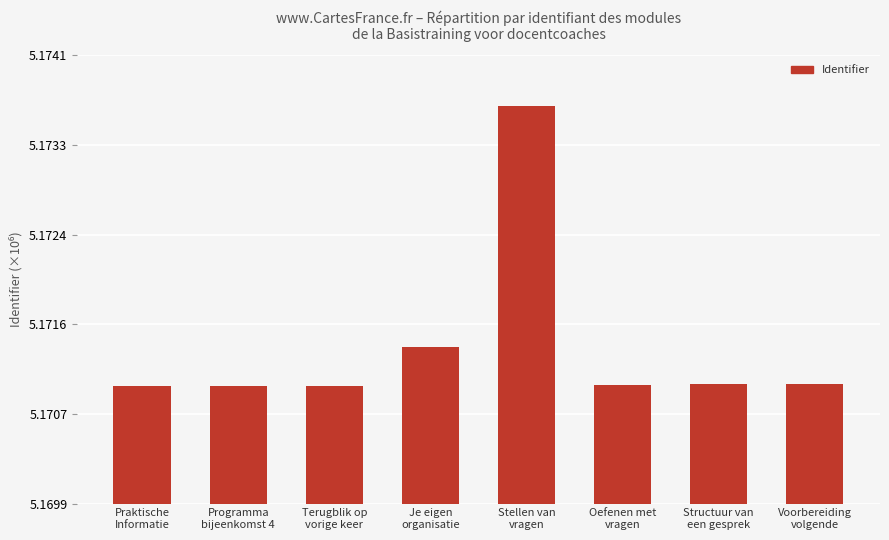

Count the values in the range 5 to 6.

8